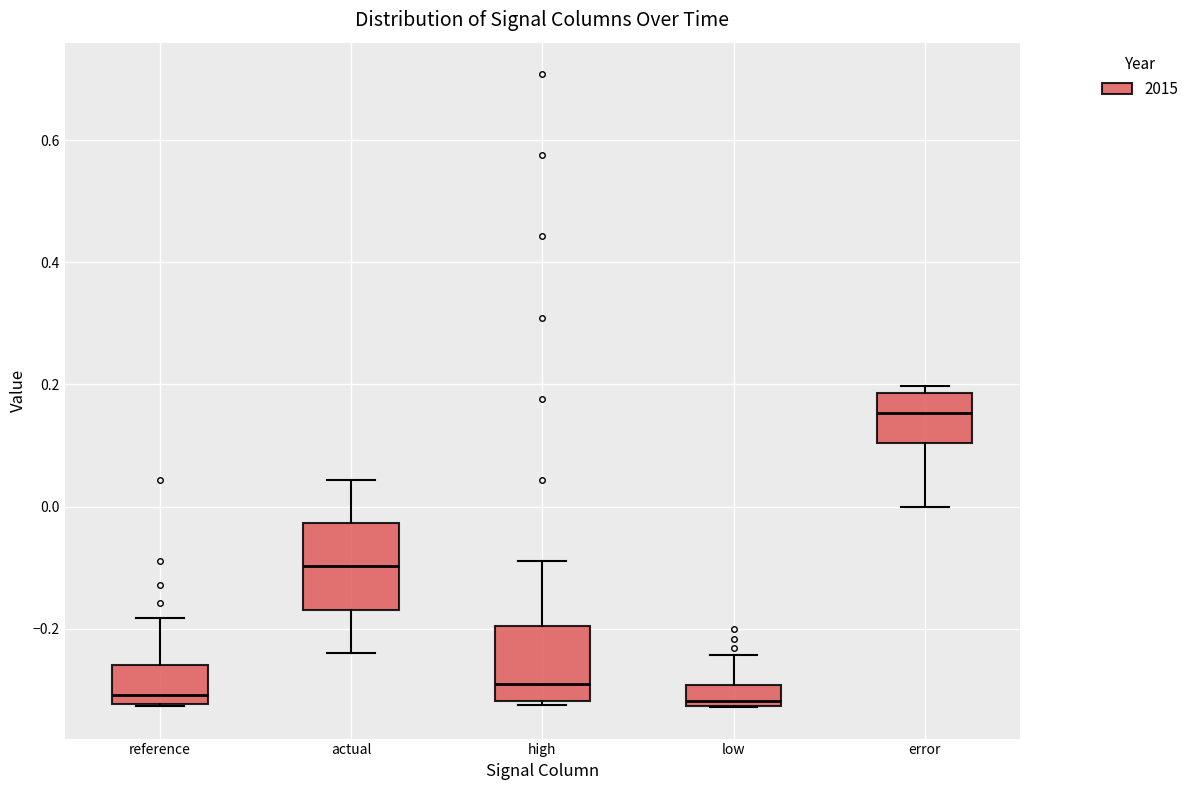

Where is the upper edge of the box for reference on the y-axis? The values are not printed on the chart, so give them approximately, as read against the axis.

-0.26